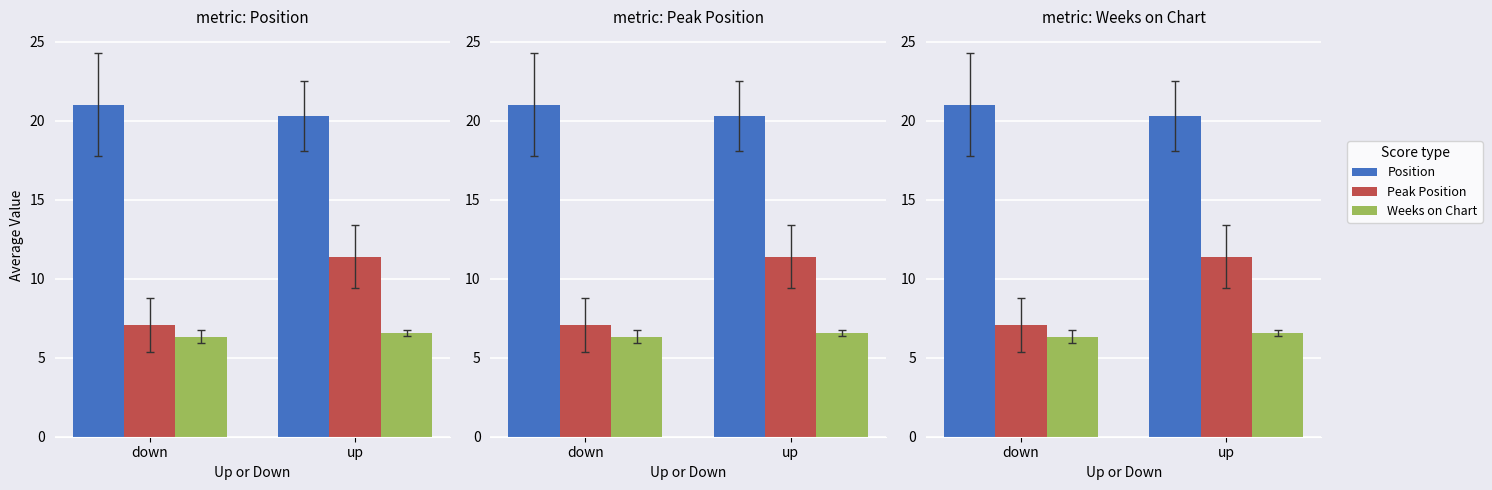

Reading left to right, list all the values displayed in this chart.

Position: down=21.0	up=20.3
Peak Position: down=7.1	up=11.4
Weeks on Chart: down=6.3	up=6.5